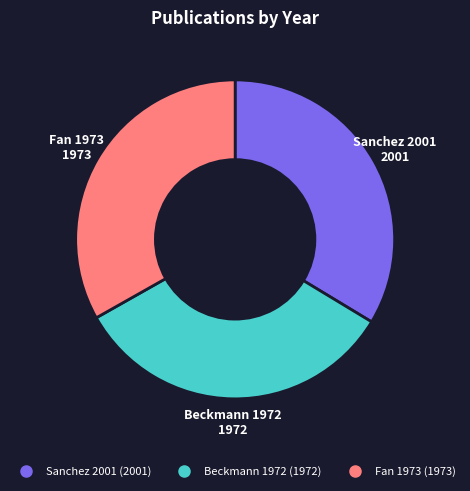

What is the ratio of the value at Fan 1973 to the value at Sanchez 2001?

1.0